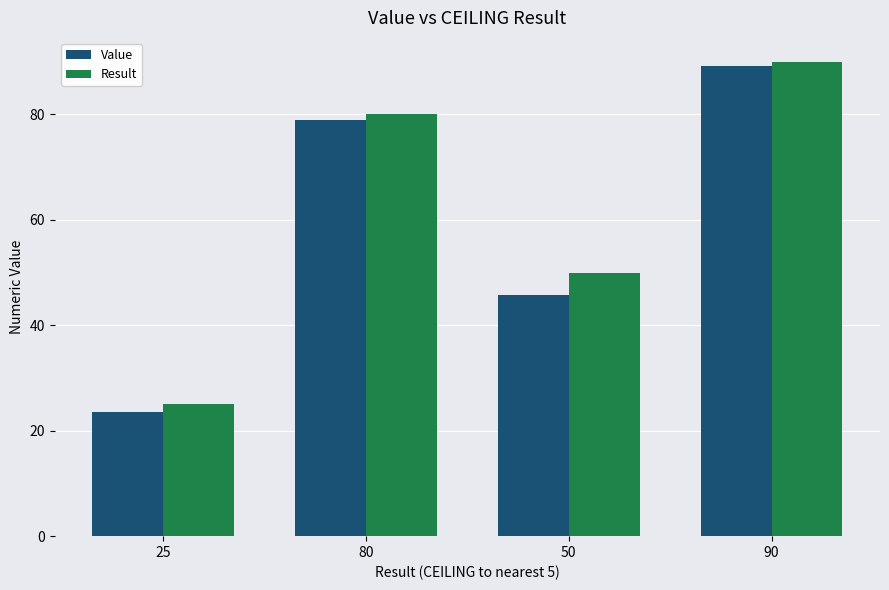

The Result series shows 81.8 at 50. True or false?

False